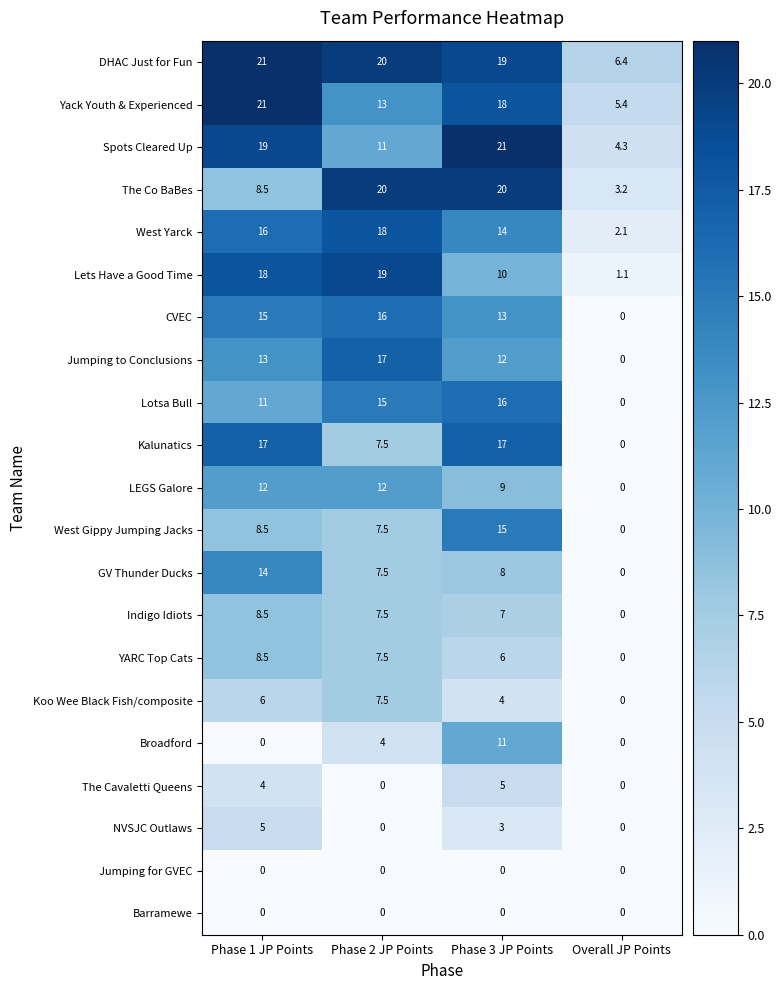

Which series has the largest total across all categories?

row_0